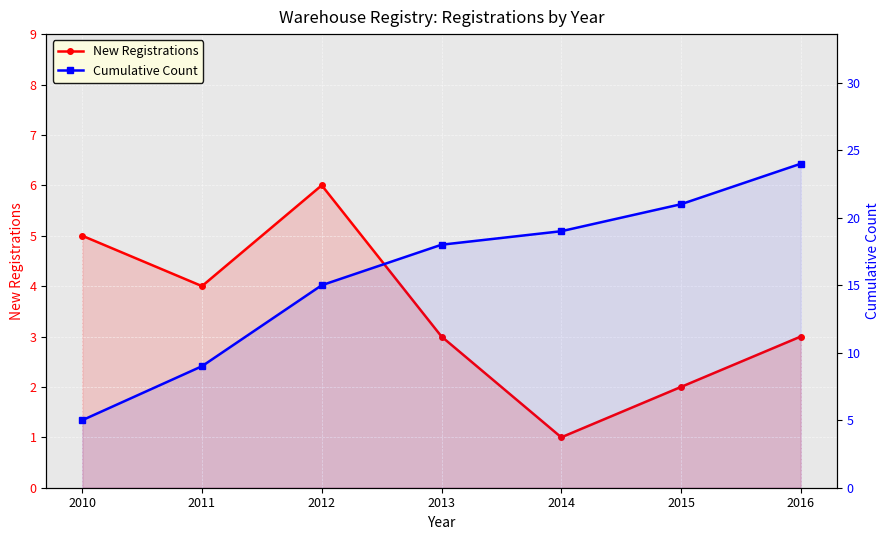

Reading left to right, list all the values displayed in this chart.

New Registrations: 2010=5	2011=4	2012=6	2013=3	2014=1	2015=2	2016=3
Cumulative Count: 2010=5	2011=9	2012=15	2013=18	2014=19	2015=21	2016=24